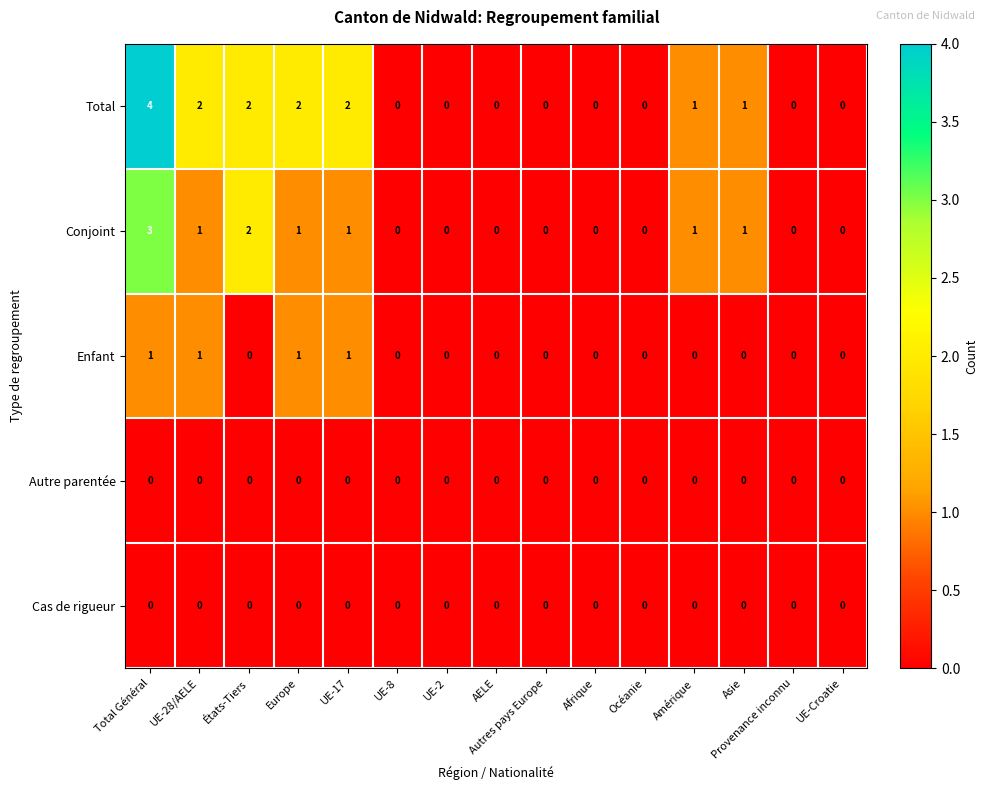

Which series has the largest total across all categories?

Total